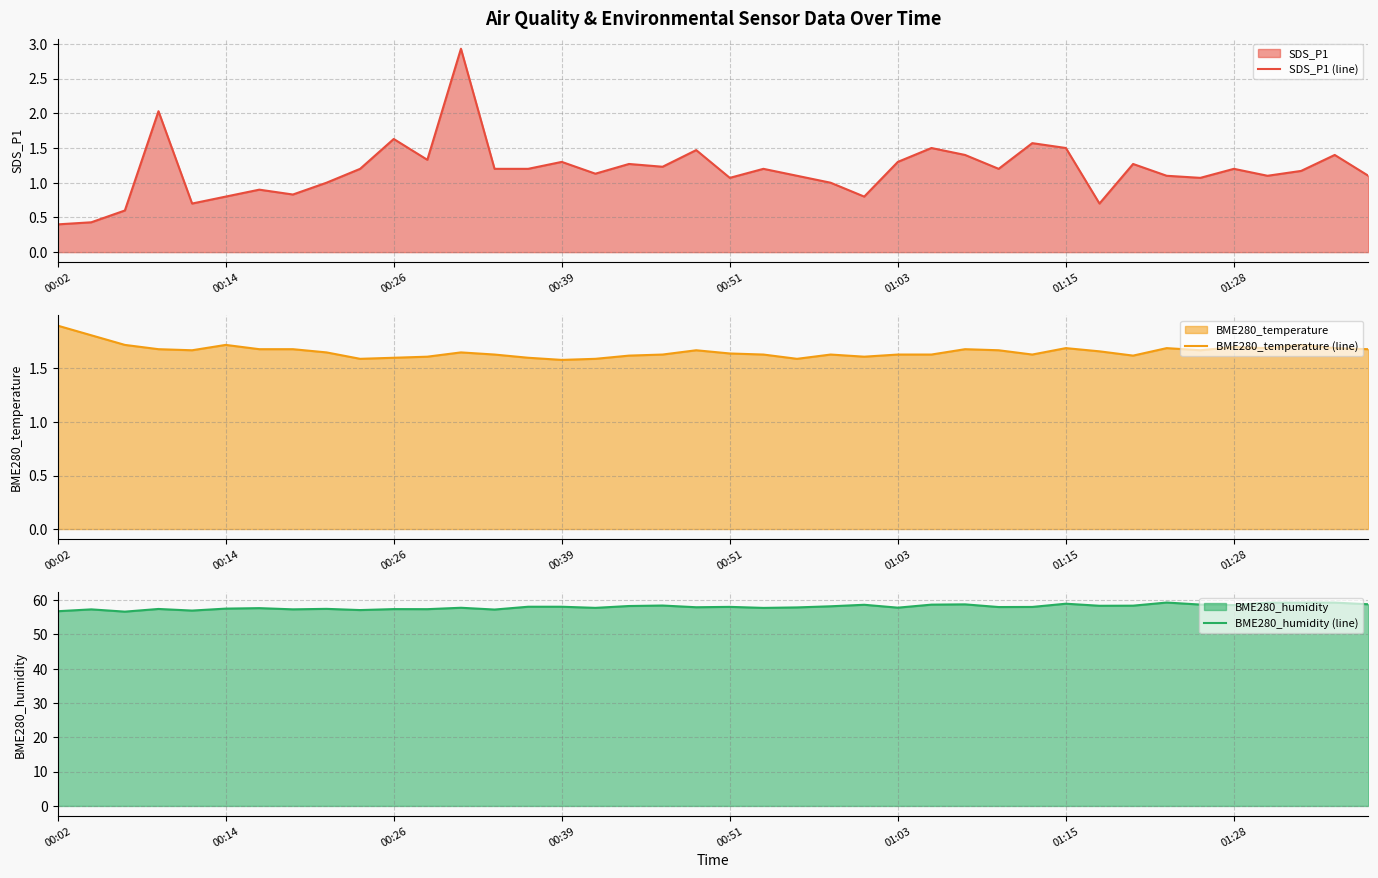

The value of SDS_P1 (line) at 01:15 is 1.5. True or false?

True